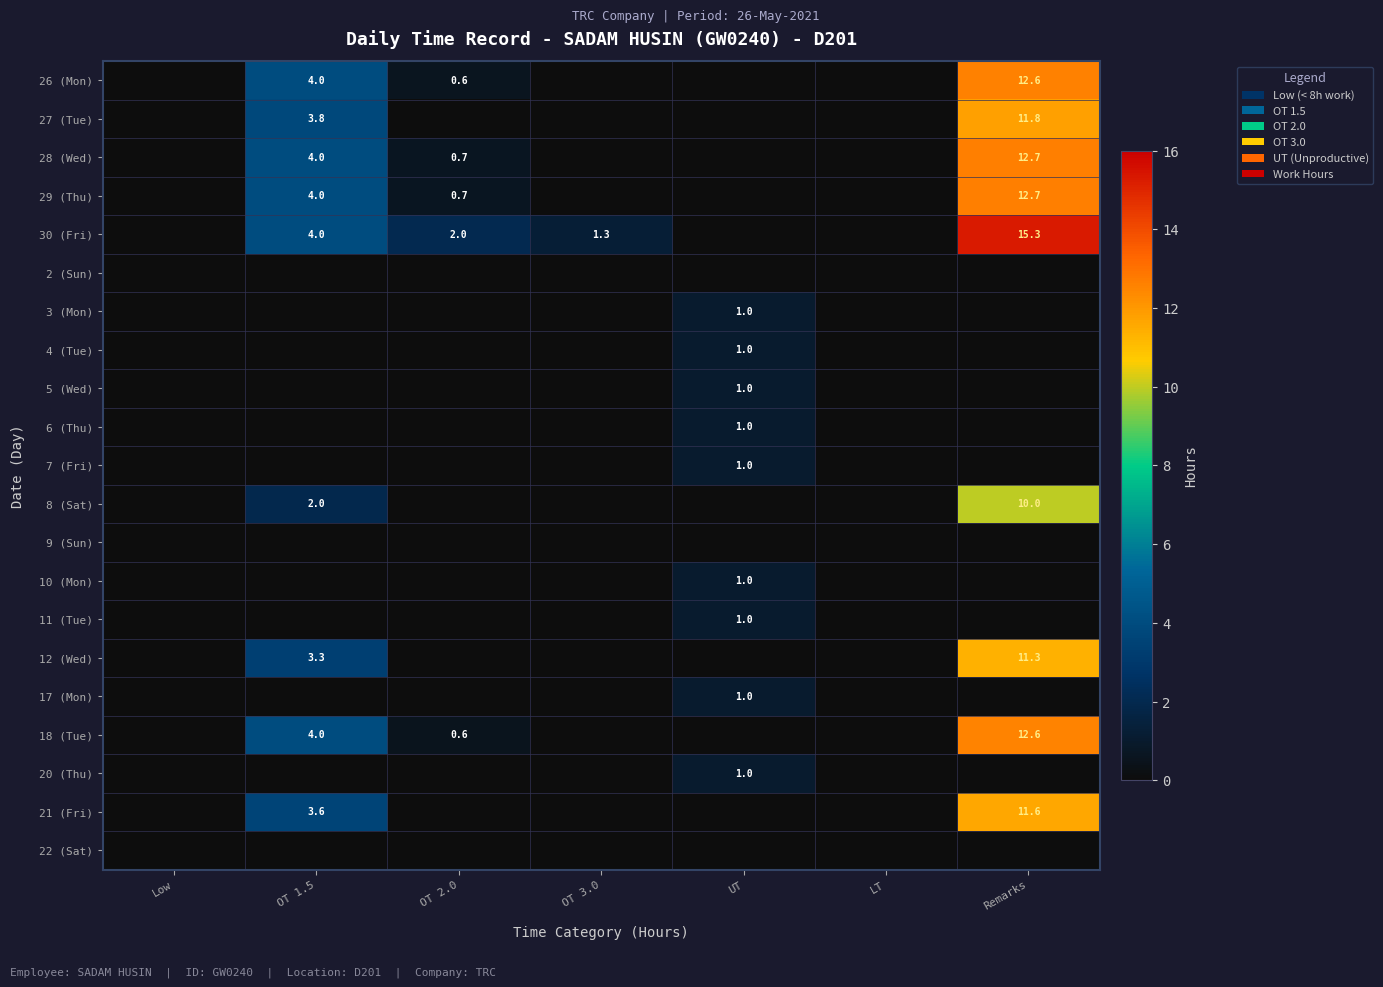

Is the value of 30 (Fri) at OT 1.5 greater than the value of 26 (Mon) at OT 2.0?

Yes